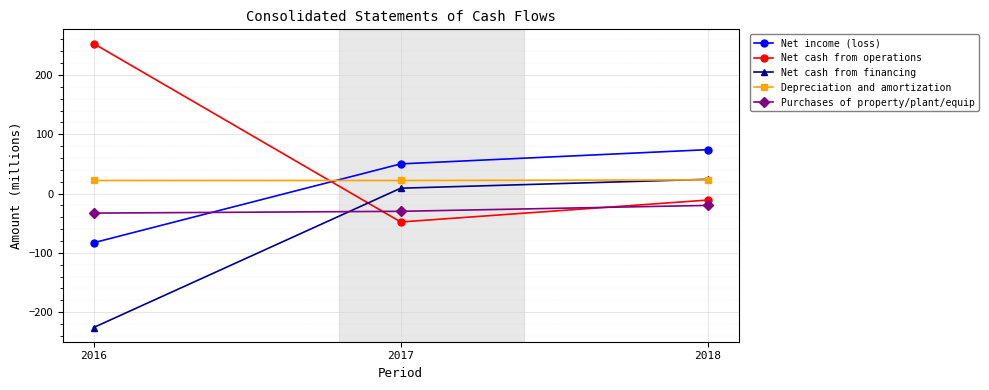

True or false: Net income (loss) has a value of -19 at 2016.

False